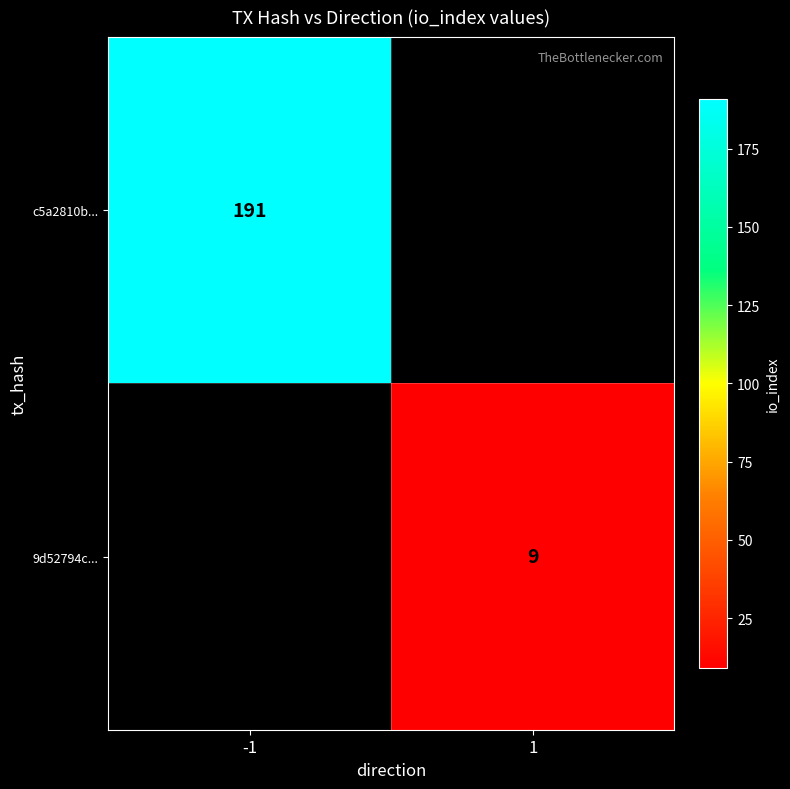

What is the smallest value displayed?

9.0